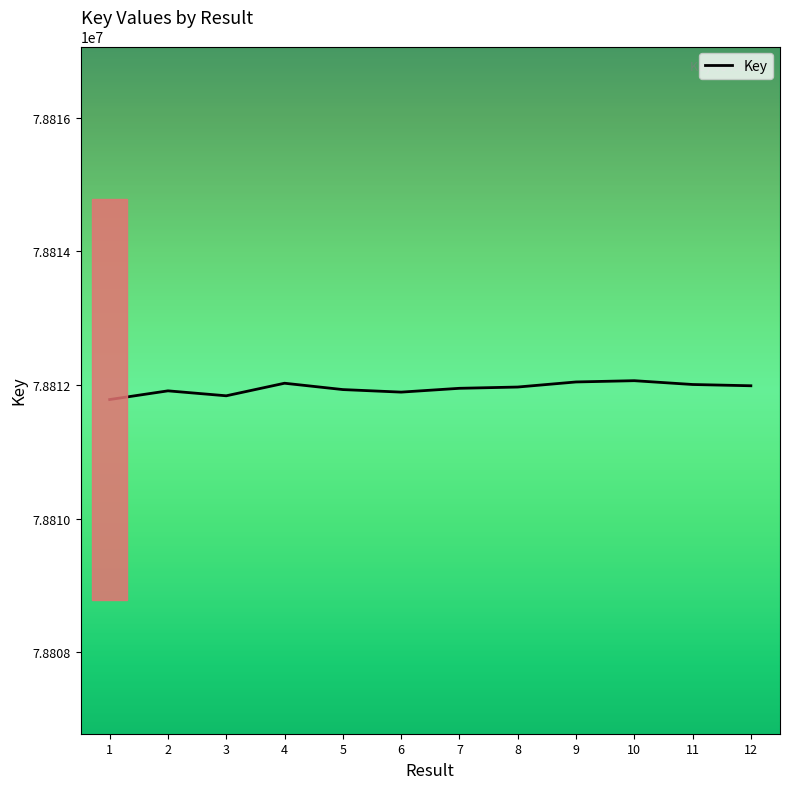

What is the maximum value shown in the chart?

78812063